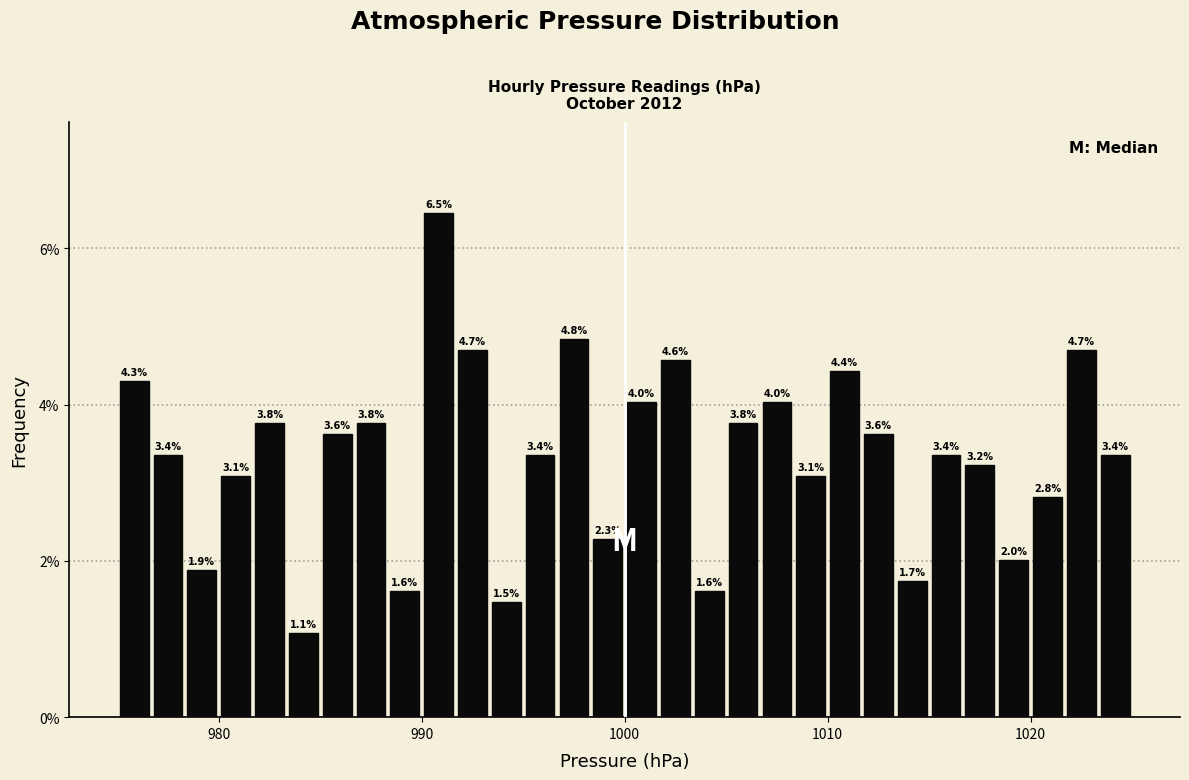

Read against the x-axis, roughly where is the centre of the tallest bar?

991